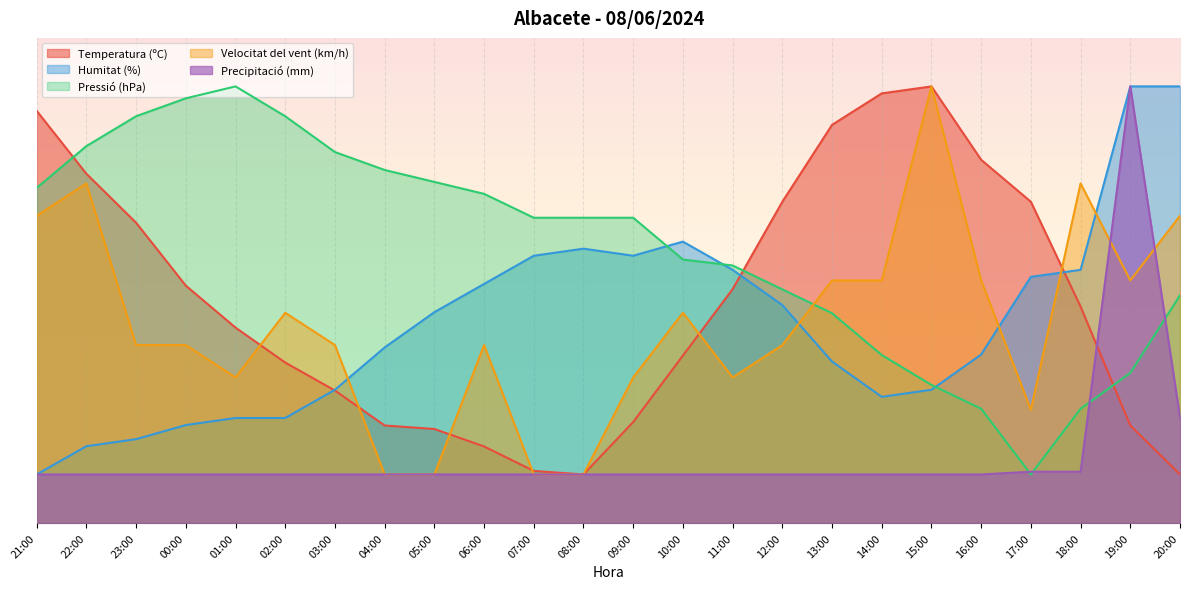

True or false: Velocitat del vent (km/h) has more than 0 interior local peaks.

True